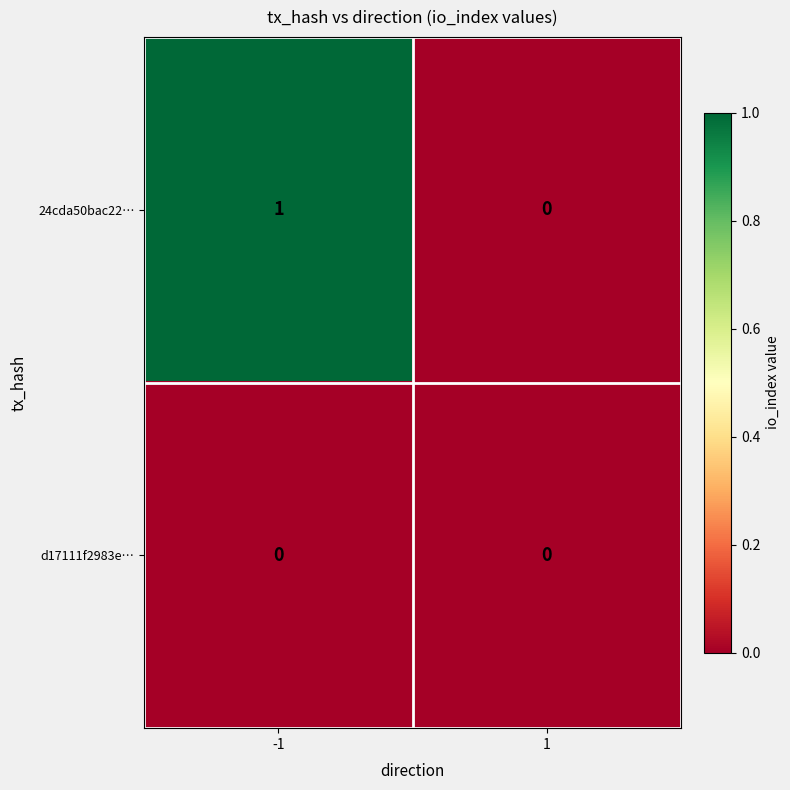

The value of 24cda50bac22… at -1 is 1. True or false?

True